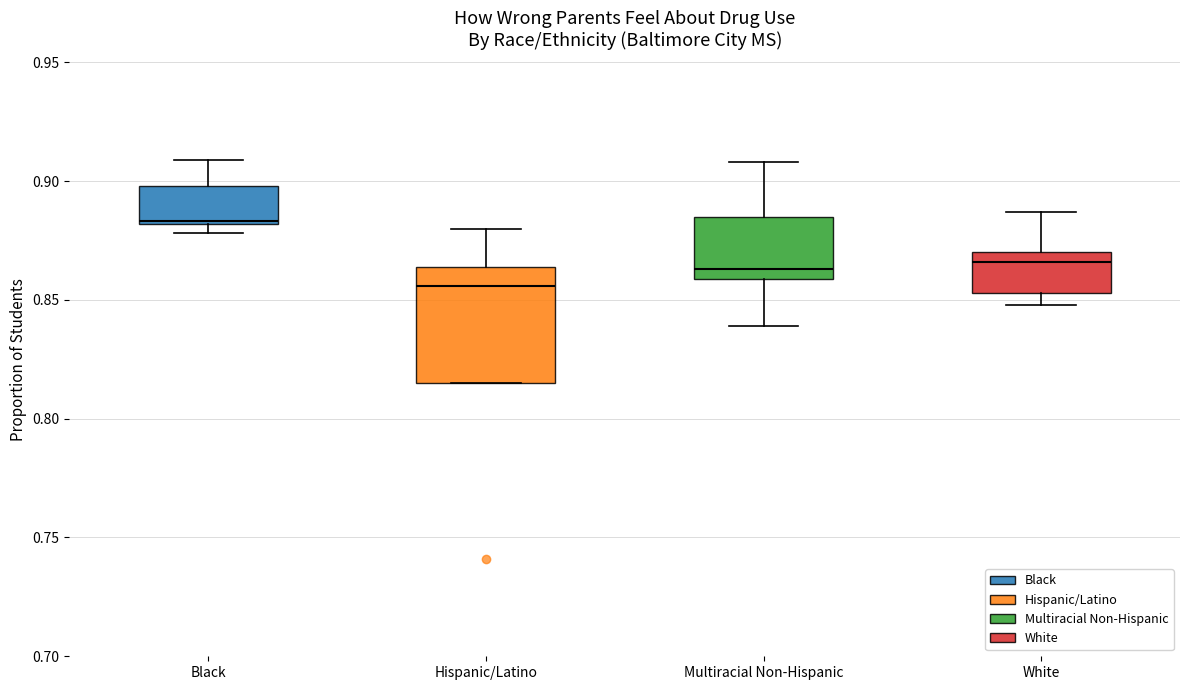

Where does the upper whisker of the box for Multiracial Non-Hispanic end on the y-axis? The values are not printed on the chart, so give them approximately, as read against the axis.

0.910